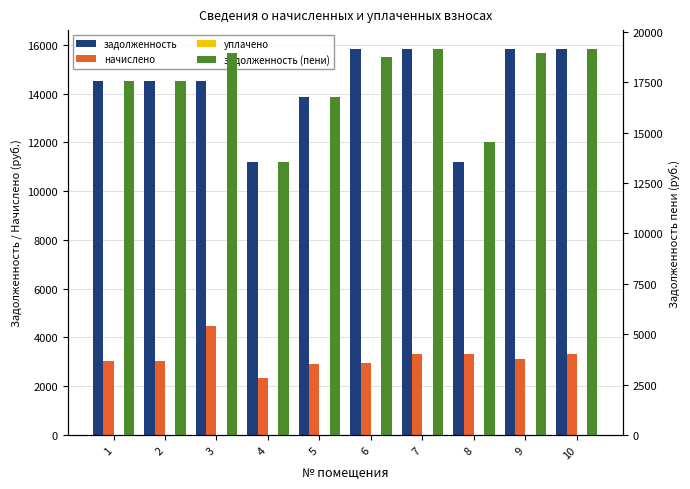

What is the difference between the maximum and minimum values in the задолженность (пени) series?

5578.8